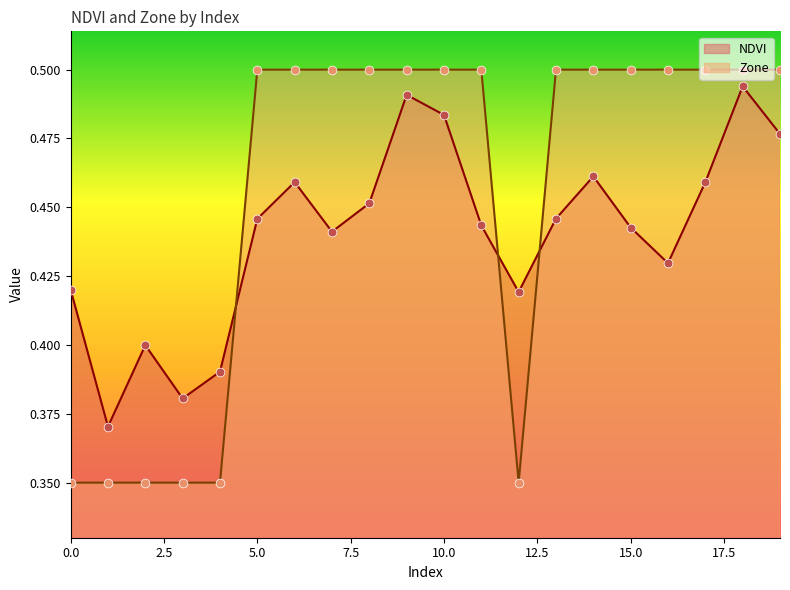

Which series has the largest total across all categories?

Zone